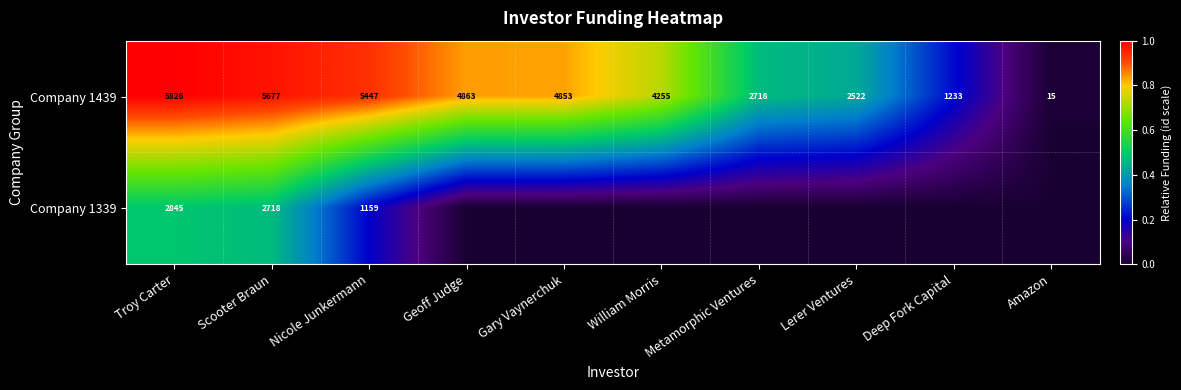

The value of Company 1339 at Scooter Braun is 0.1. True or false?

False